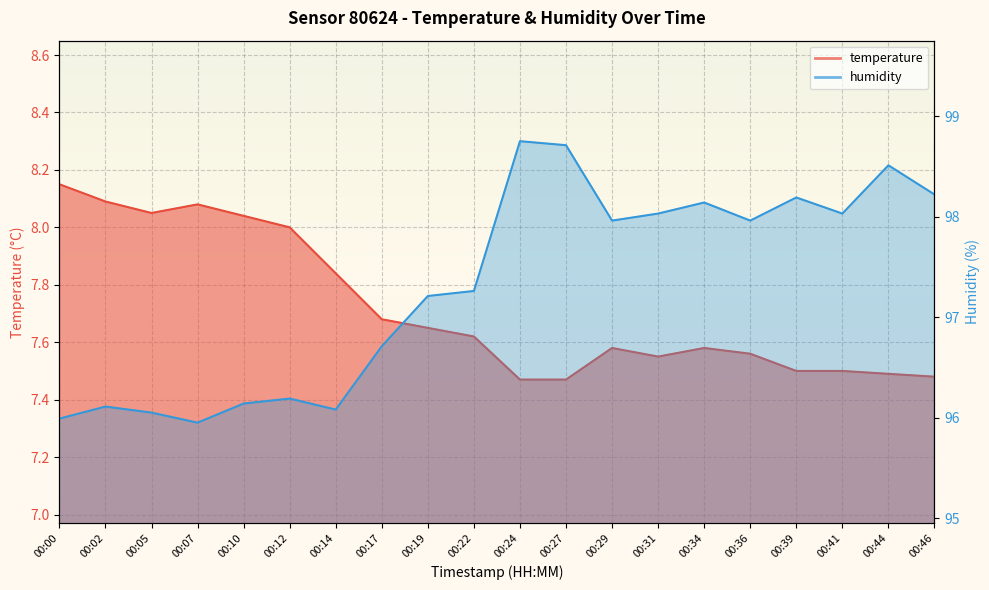

Reading right to left, transcribe all the data shown in this chart.

temperature: 00:46=7.5	00:44=7.5	00:41=7.5	00:39=7.5	00:36=7.6	00:34=7.6	00:31=7.5	00:29=7.6	00:27=7.5	00:24=7.5	00:22=7.6	00:19=7.7	00:17=7.7	00:14=7.8	00:12=8.0	00:10=8.0	00:07=8.1	00:05=8.1	00:02=8.1	00:00=8.2
humidity: 00:46=98.2	00:44=98.5	00:41=98.0	00:39=98.2	00:36=98.0	00:34=98.1	00:31=98.0	00:29=98.0	00:27=98.7	00:24=98.8	00:22=97.3	00:19=97.2	00:17=96.7	00:14=96.1	00:12=96.2	00:10=96.1	00:07=96.0	00:05=96.0	00:02=96.1	00:00=96.0